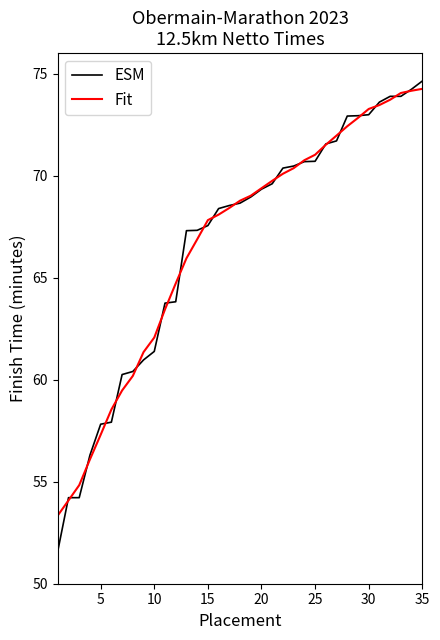

What is the smallest value displayed?

51.6